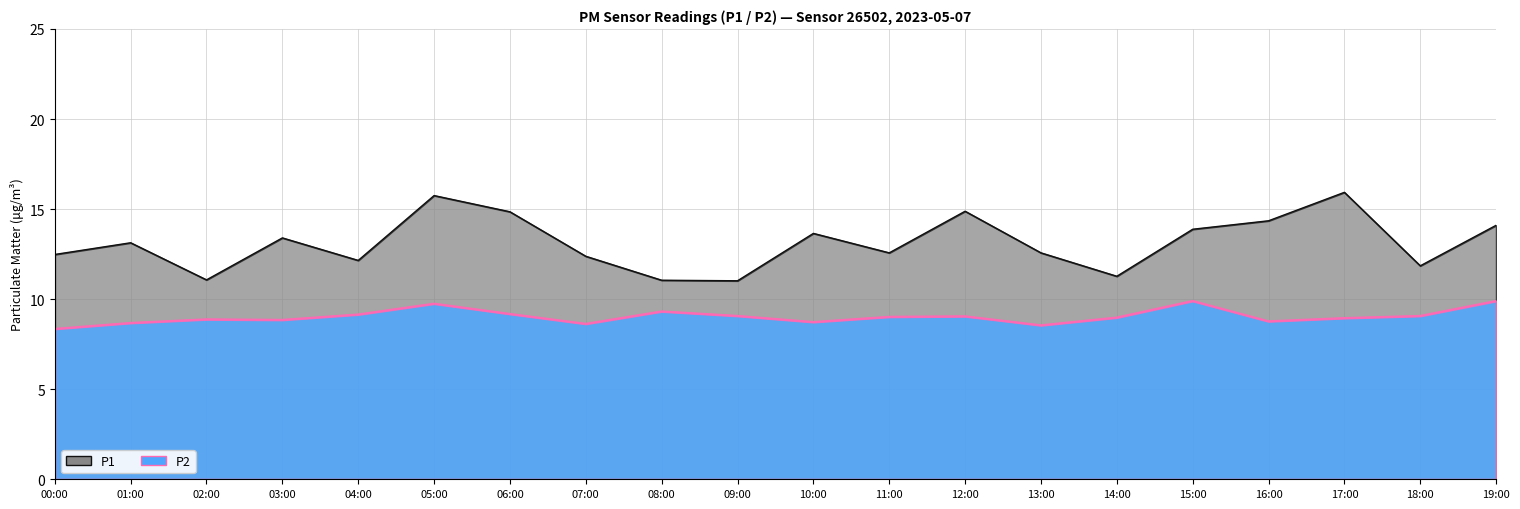

At which label does P1 first exceed 13?

01:00